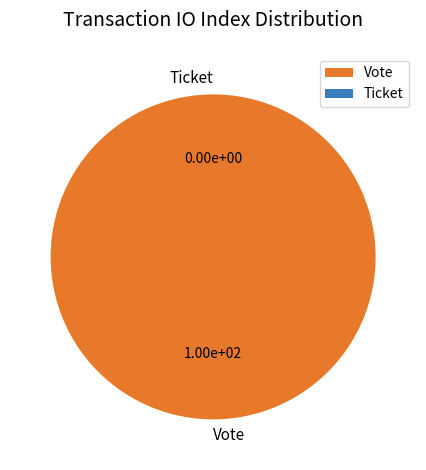

Rank the categories by value from lowest to highest.

Ticket, Vote